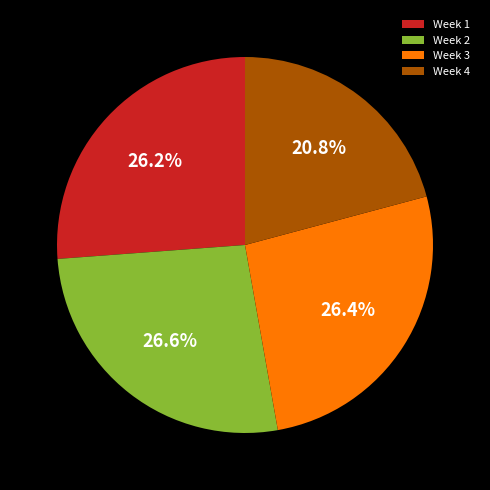

What percentage is NOT represented by Week 4?

79.2%